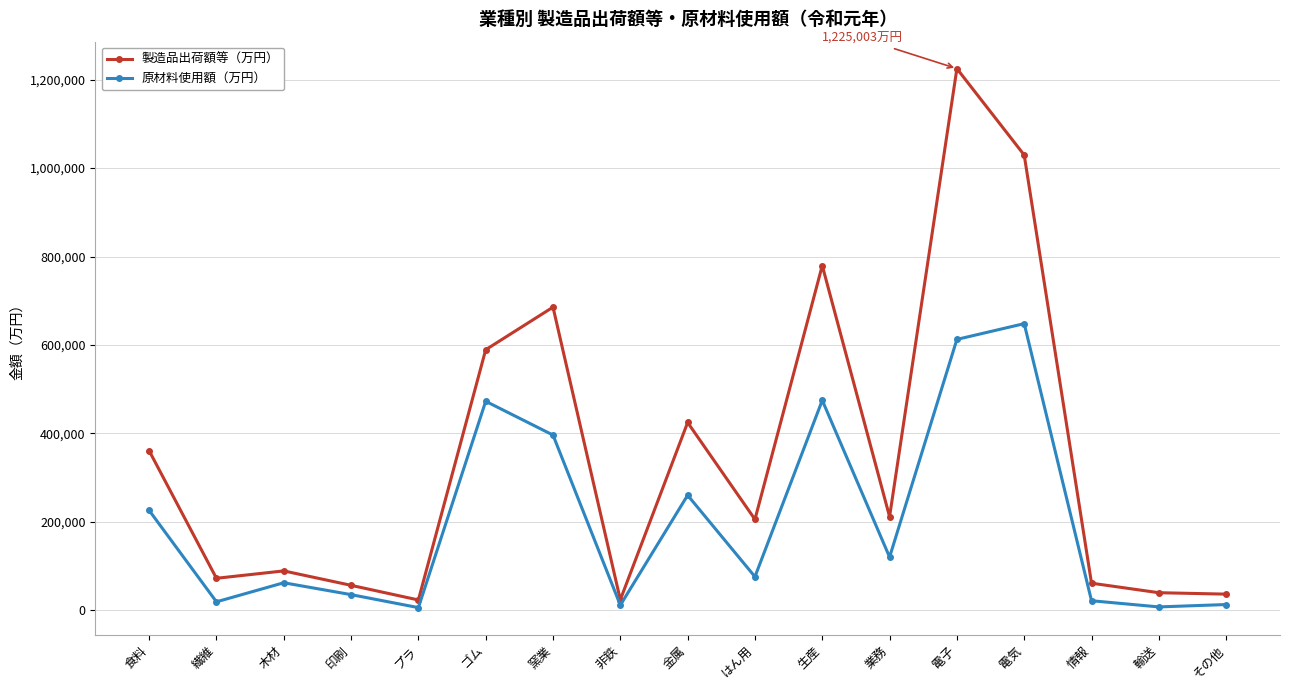

Which series has the widest spread of values?

製造品出荷額等（万円）